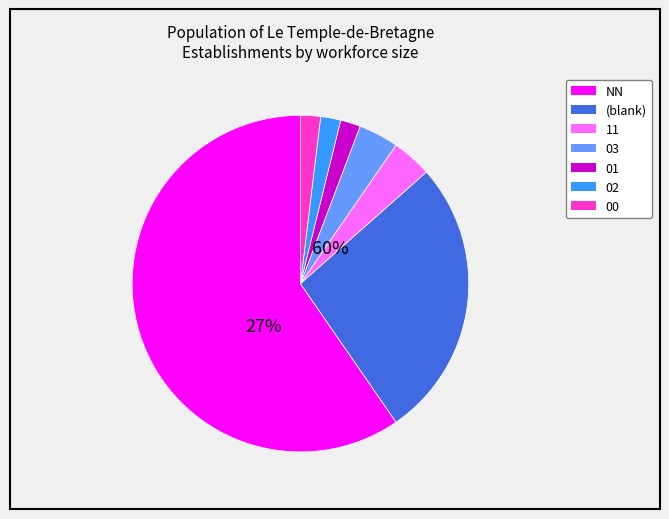

Combined, do 01 and 03 account for over 50%?

No